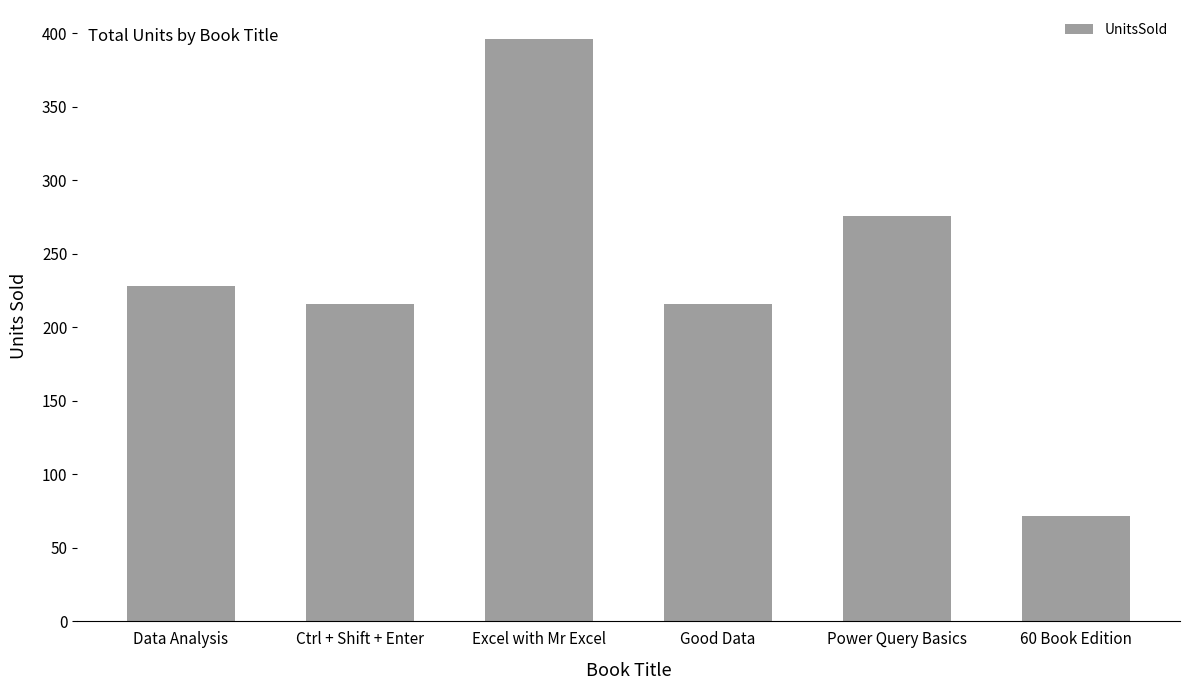

How many distinct data groups are displayed?

1